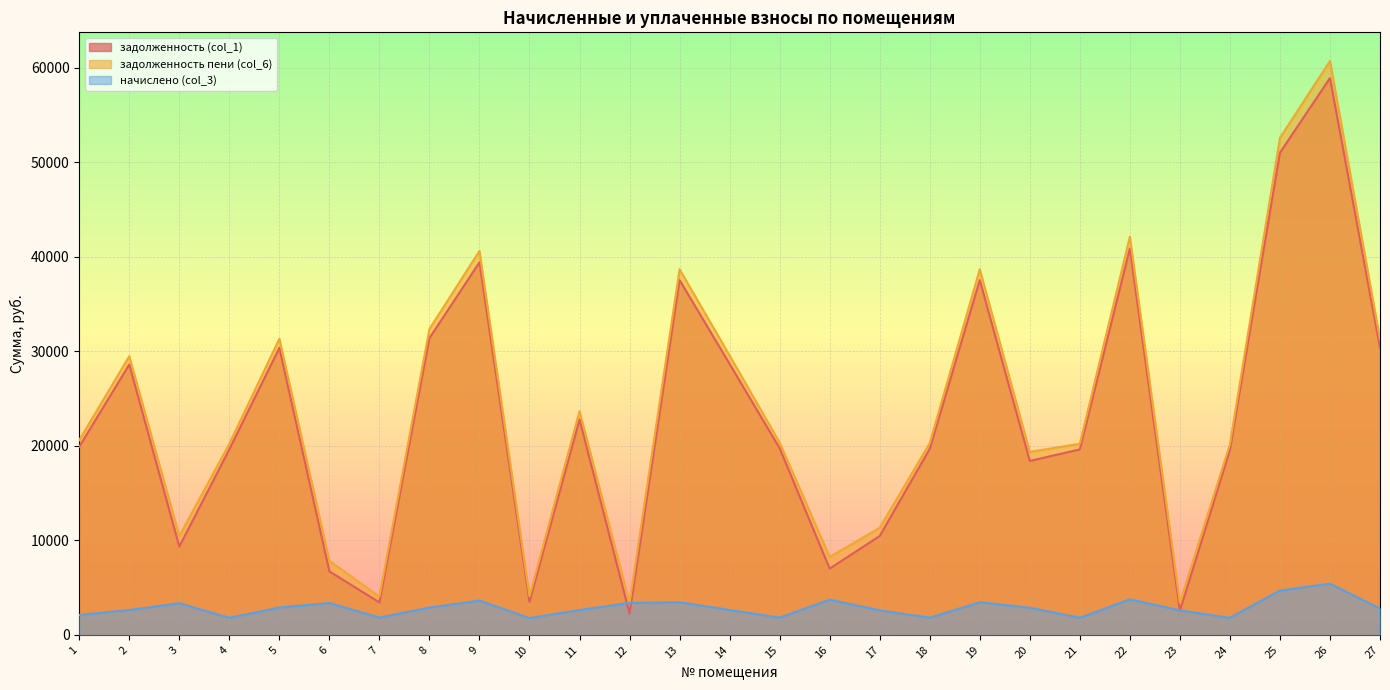

At which category does начислено (col_3) reach its first local valley?

4